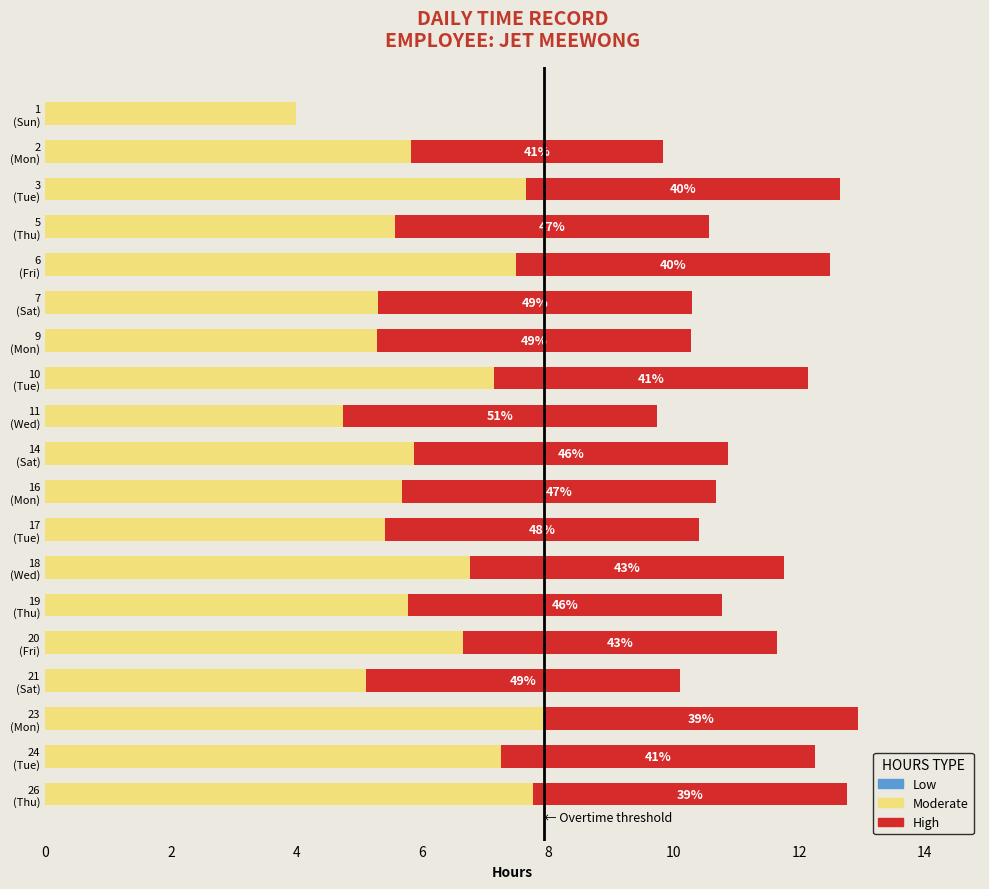

What is the highest value of the Moderate series?

7.9